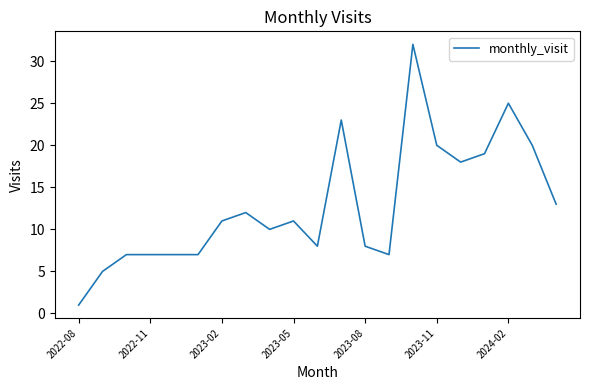

Is this an area chart (filled region under the line)?

No